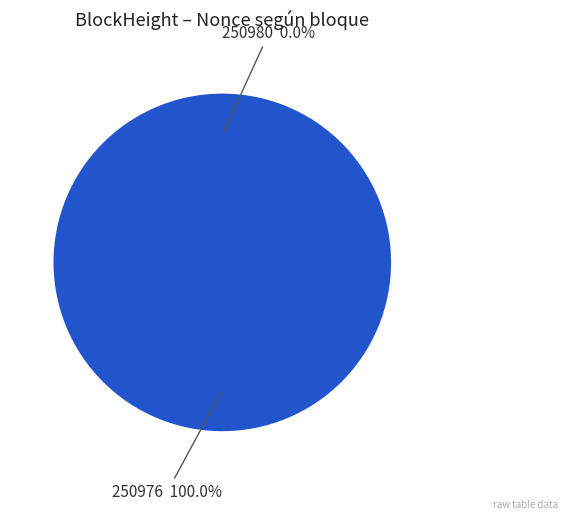

Does 250980 represent more than half of the total?

No